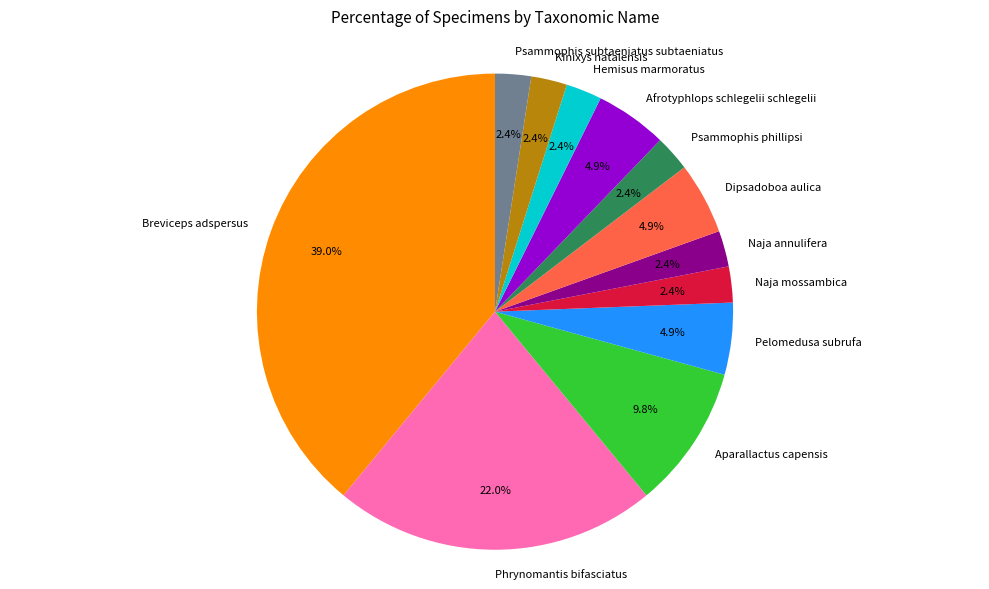

True or false: Afrotyphlops schlegelii schlegelii accounts for 18% of the total.

False